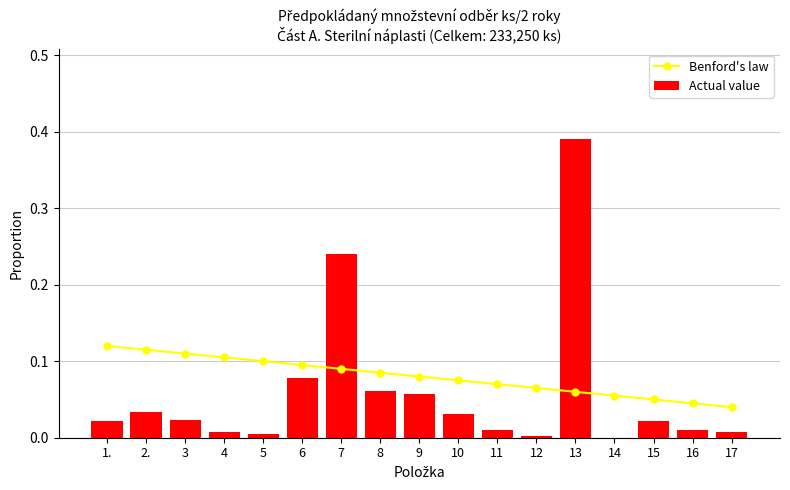

Are the bars horizontal?

No